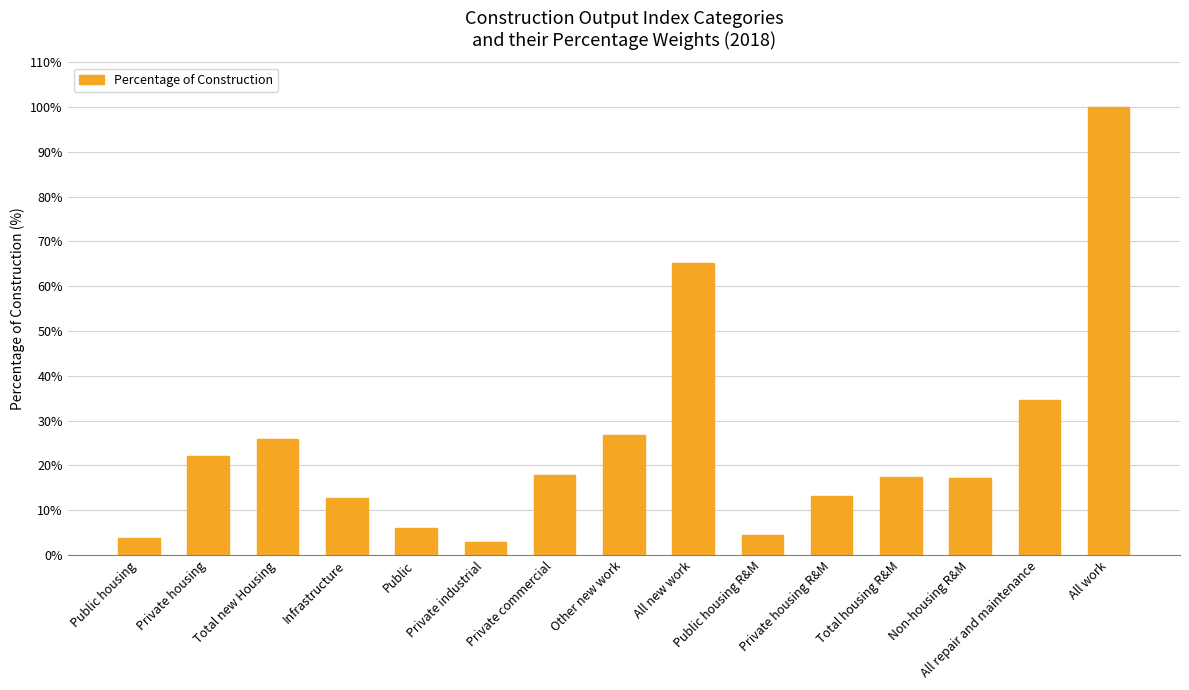

What is the value of the 12th bar from the left?

17.5